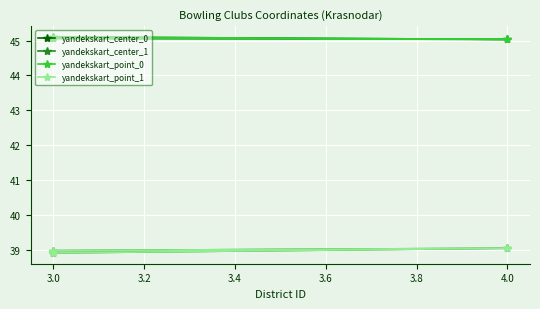

What is the value of the yandekskart_point_1 point at the 1st from the left?

38.9